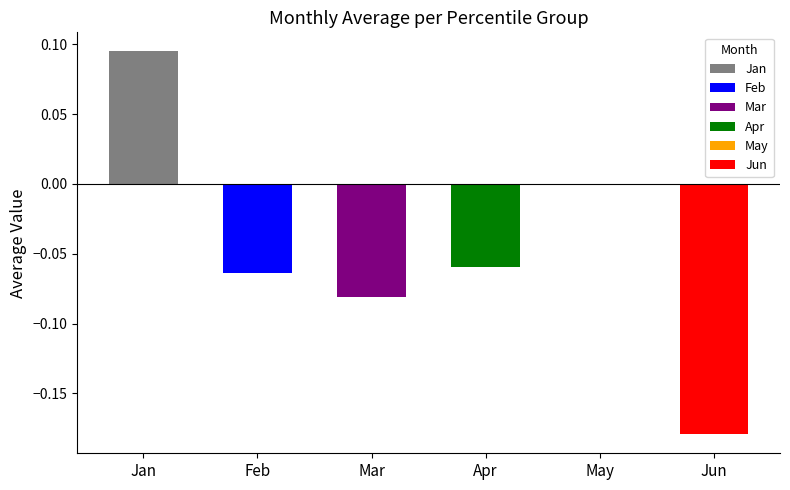

What is the total value across all series at pct55?

-0.3